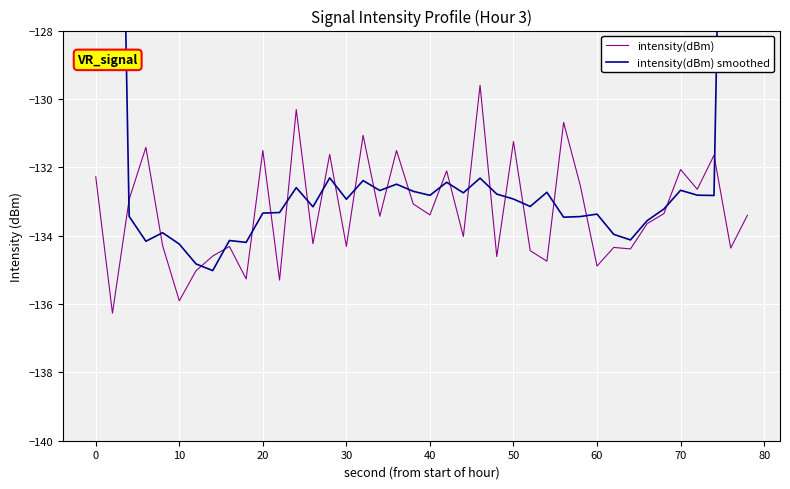

How many values in the intensity(dBm) series are below -133?

24